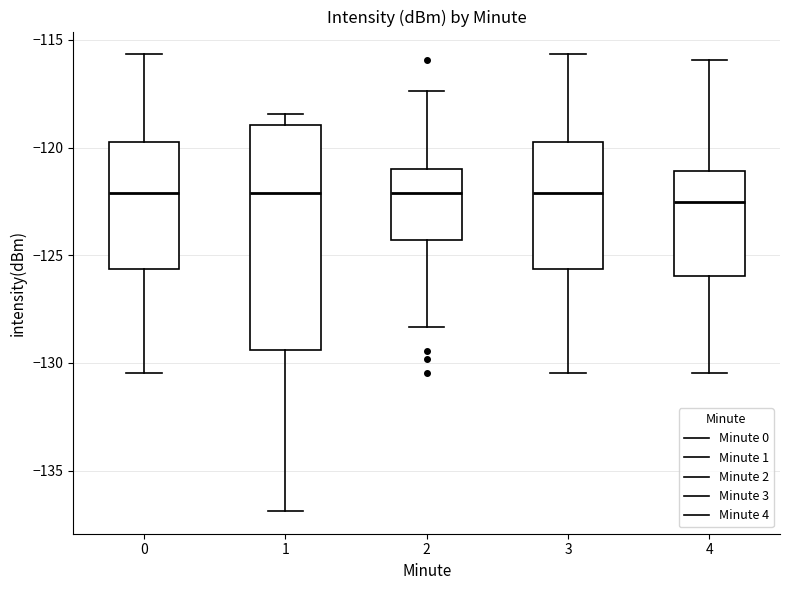

Reading left to right, transcribe this box plot: for each box, give where its median line is, the range the box spans, and where its two whiskers end, as read against the y-axis. The values are not printed on the chart, so give them approximately, as read against the axis.

0: median -122.0, box -125.5 to -119.5, whiskers -130.5 to -115.5
1: median -122.0, box -129.5 to -119.0, whiskers -137.0 to -118.5
2: median -122.0, box -124.5 to -121.0, whiskers -128.5 to -117.5
3: median -122.0, box -125.5 to -119.5, whiskers -130.5 to -115.5
4: median -122.5, box -126.0 to -121.0, whiskers -130.5 to -116.0